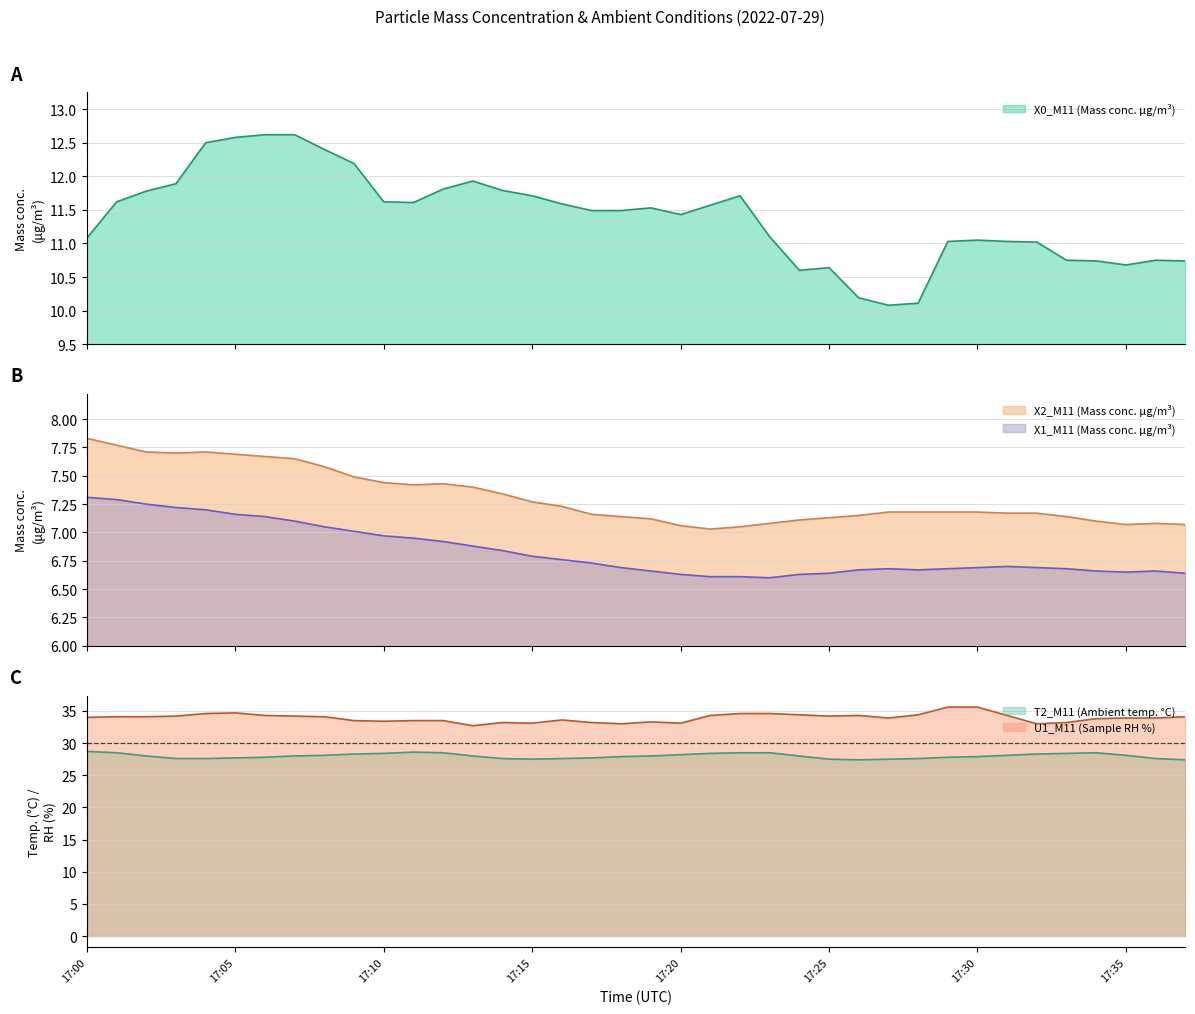

Count the number of categories in the chart.

38